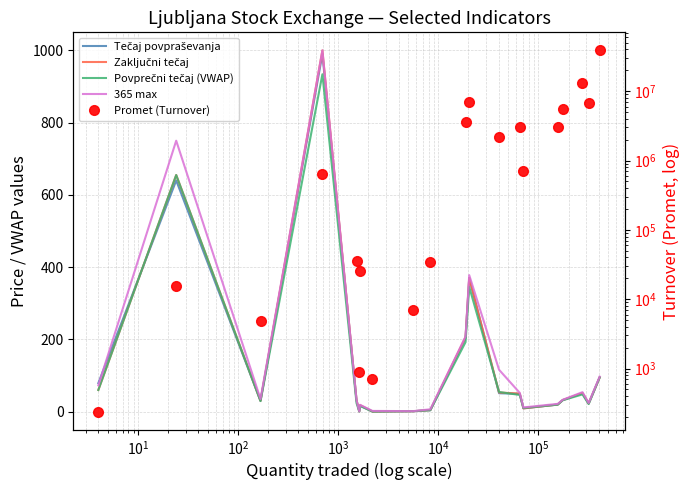

How many interior local valleys does the Povprečni tečaj (VWAP) series have?

5